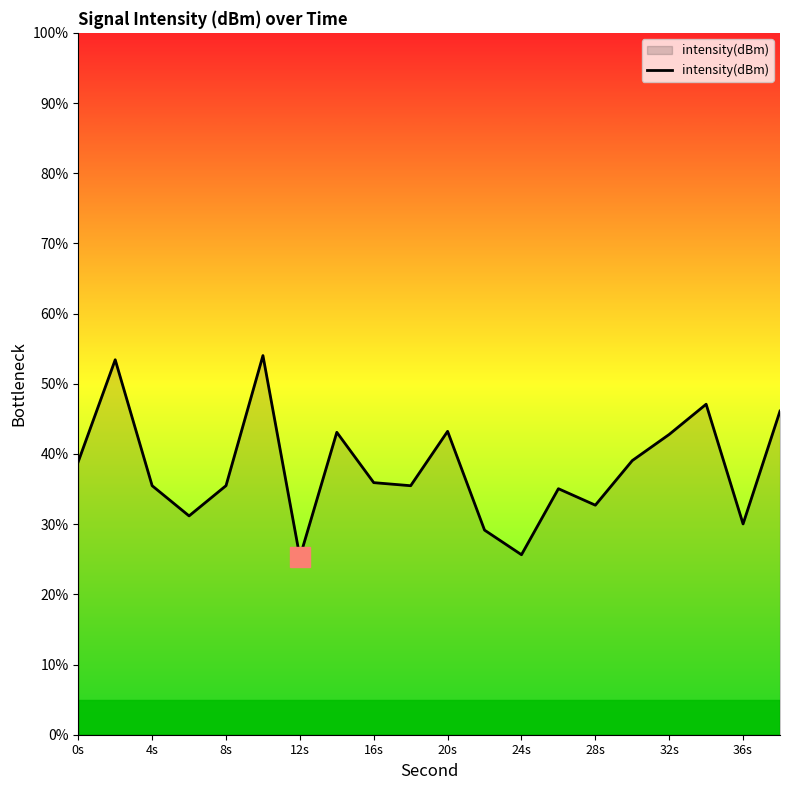

What is the smallest value displayed?

25.3